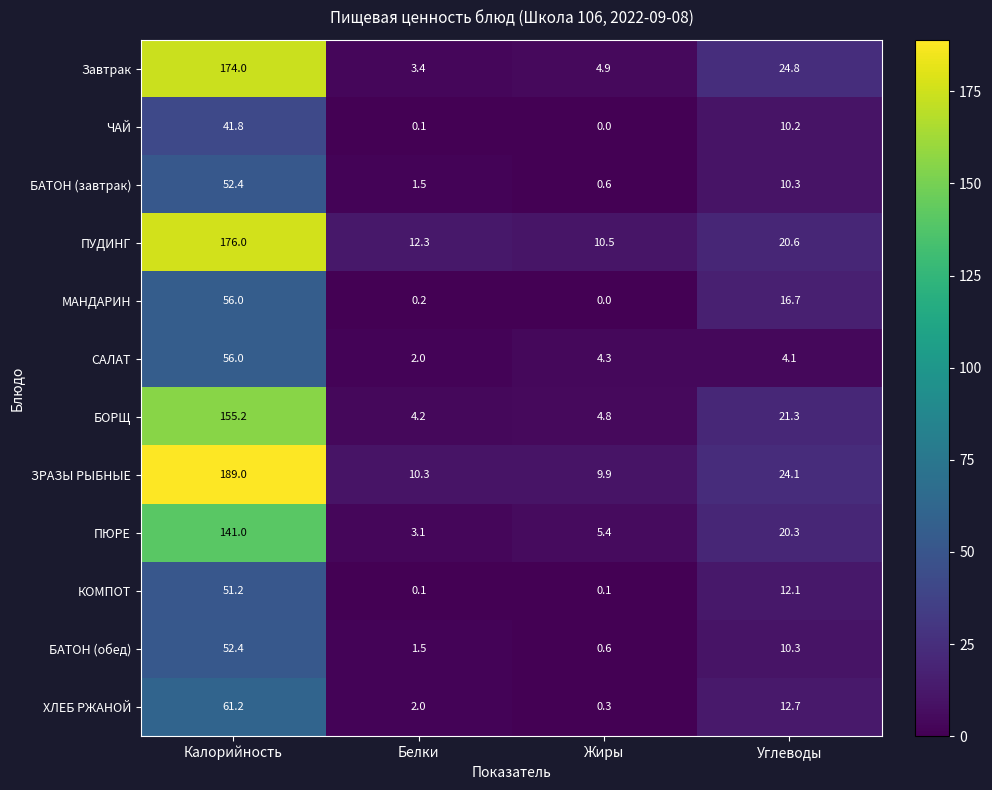

What is the average value of the МАНДАРИН series?

18.2